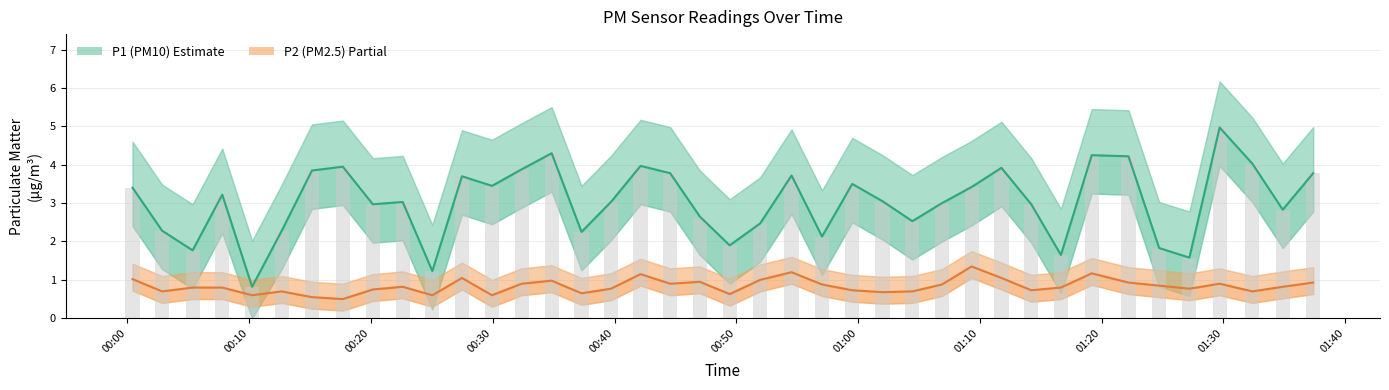

Does the chart contain stacked bars?

No